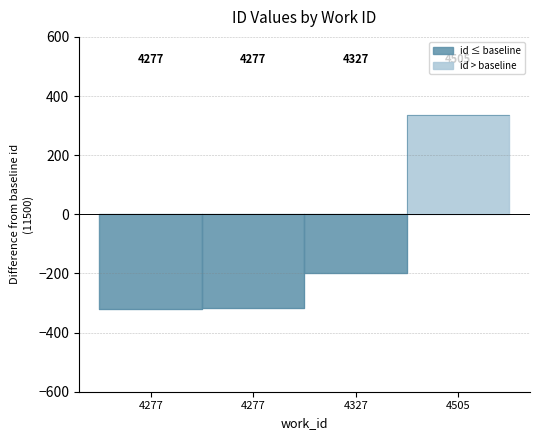

What is the greatest value displayed?

335